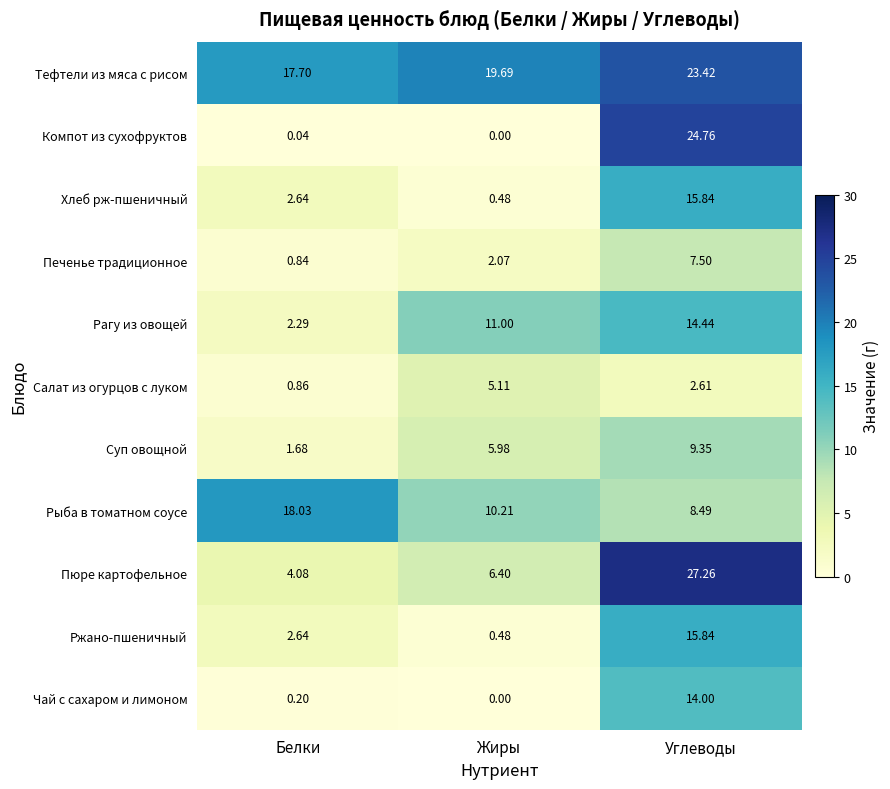

At which label is Рыба в томатном соусе closest to 13?

Жиры